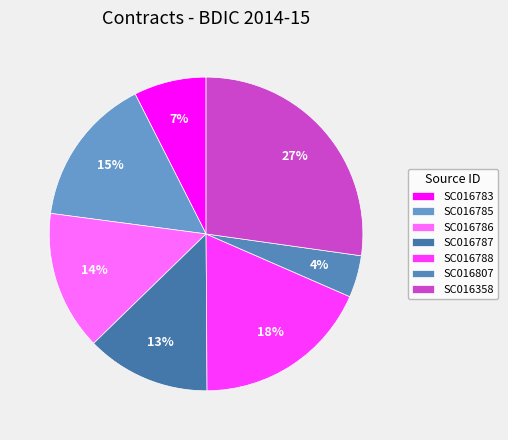

Is SC016807 the majority of the pie?

No